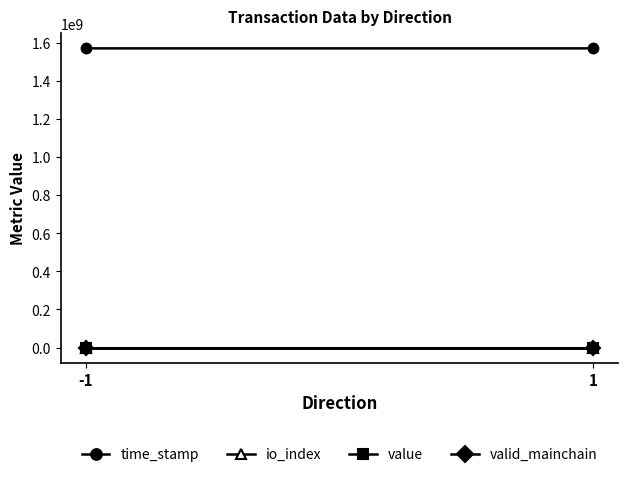

Count the io_index values in the range 2 to 3.

2